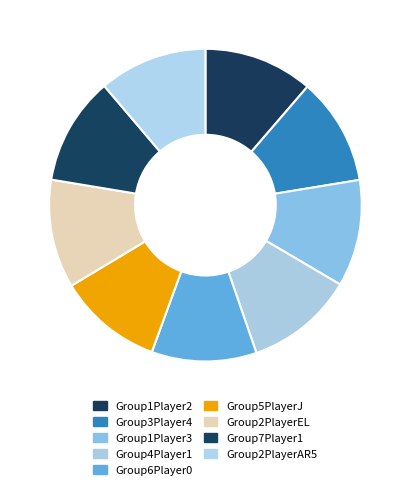

To the nearest percent, what is the combined percentage of Group3Player4 and Group4Player1?

22%